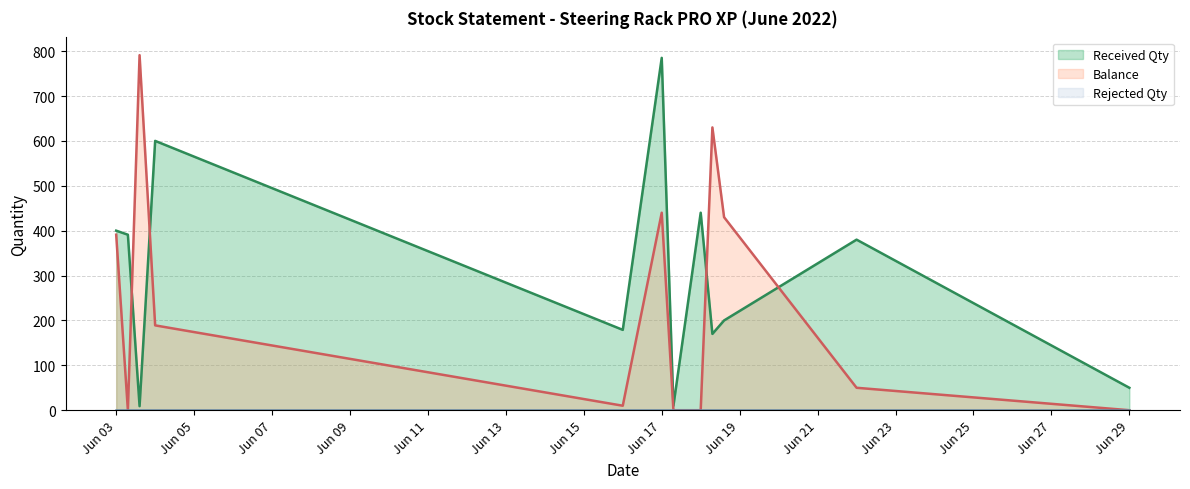

Which category has the lowest value across all series?

03/06/2022_2